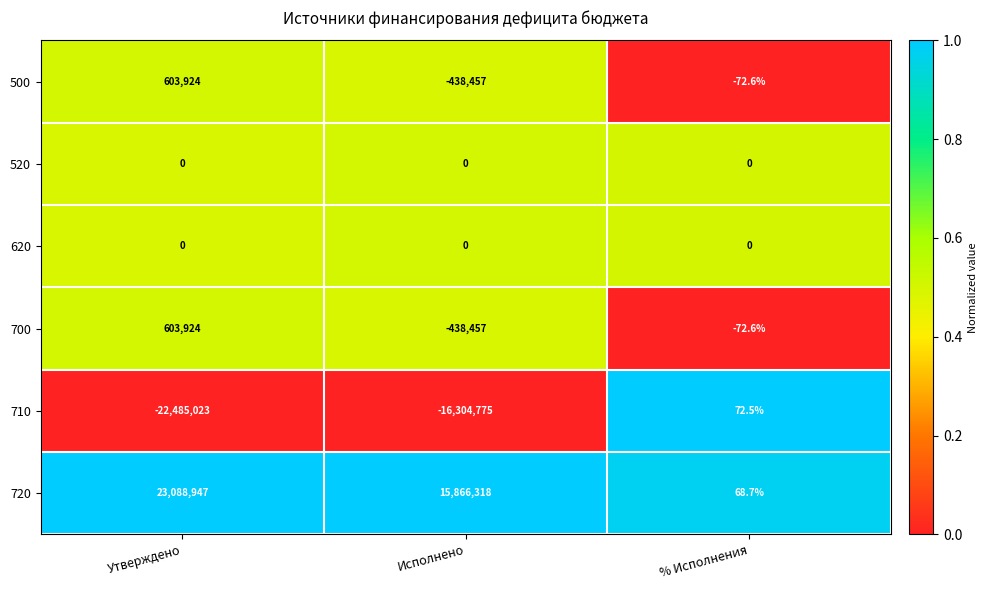

What is the difference between the highest and lowest values at Утверждено?

45573970.0